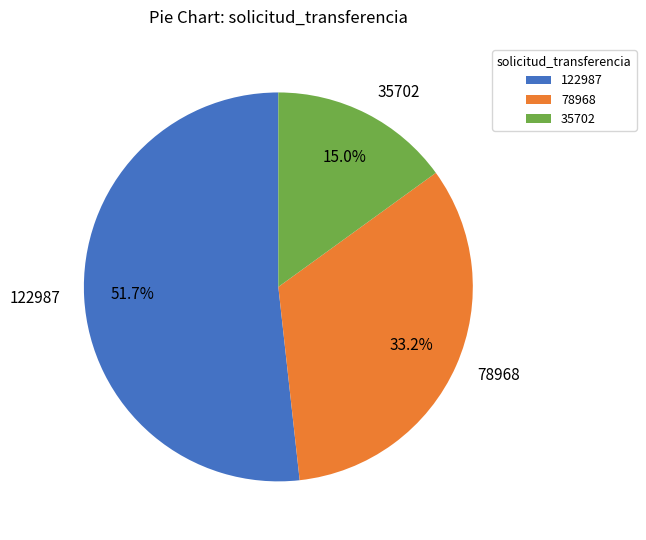

The 35702 slice represents 15% of the pie. True or false?

True